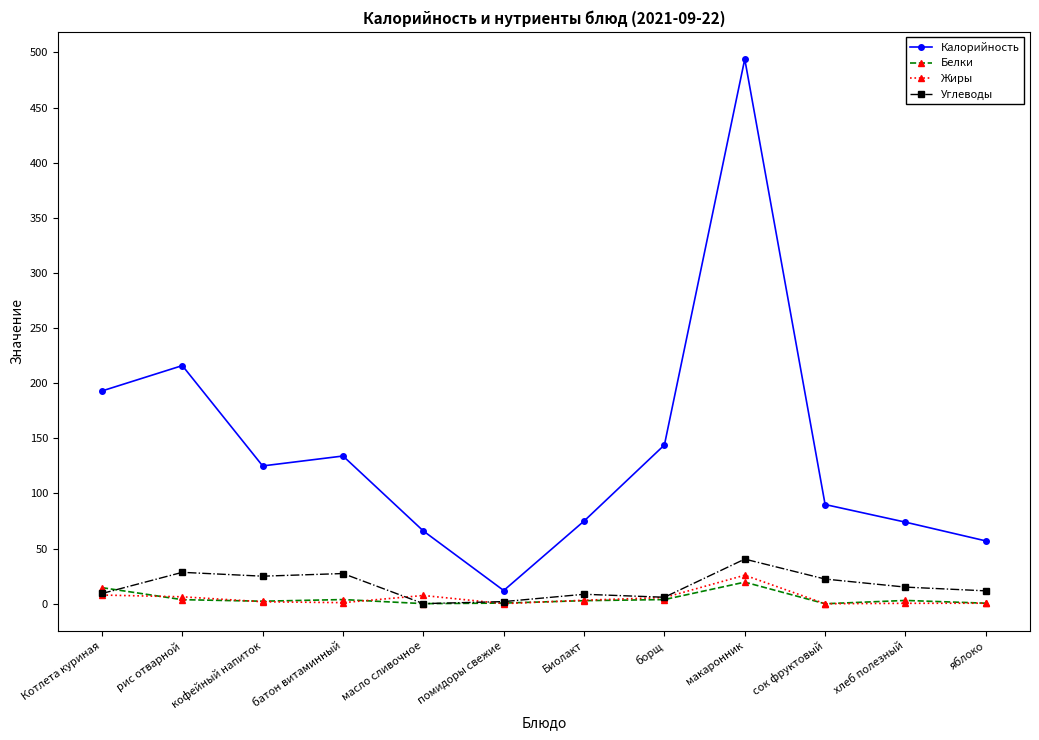

The Белки series shows 0.0 at сок фруктовый. True or false?

True